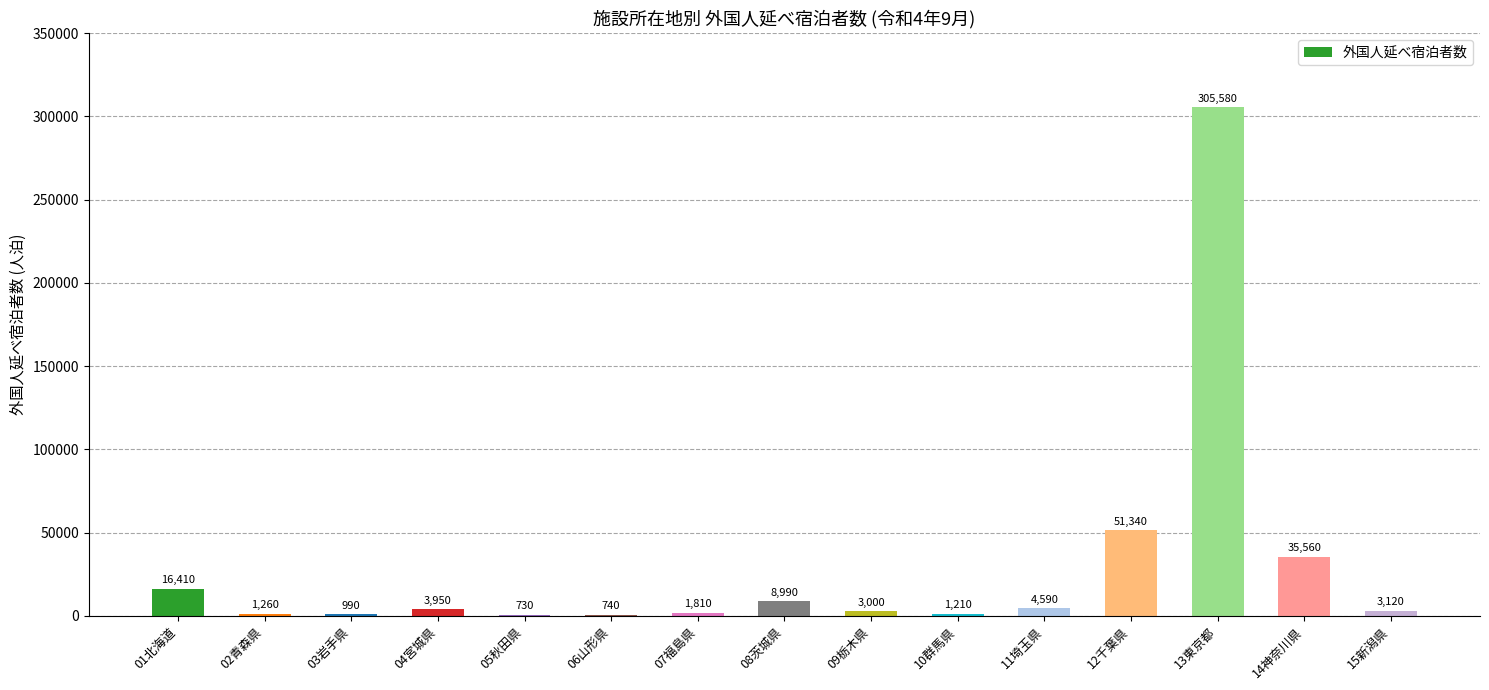

Does the chart contain stacked bars?

No